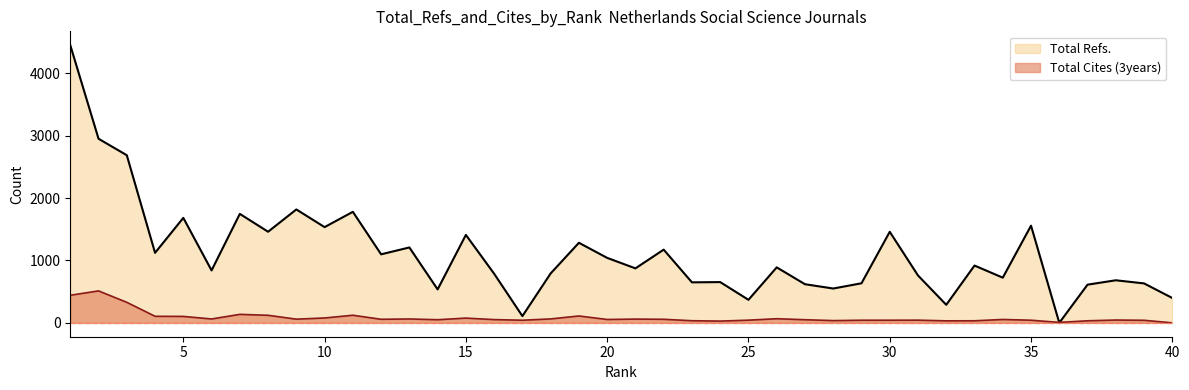

True or false: Total Refs. has more than 2 interior local peaks.

True